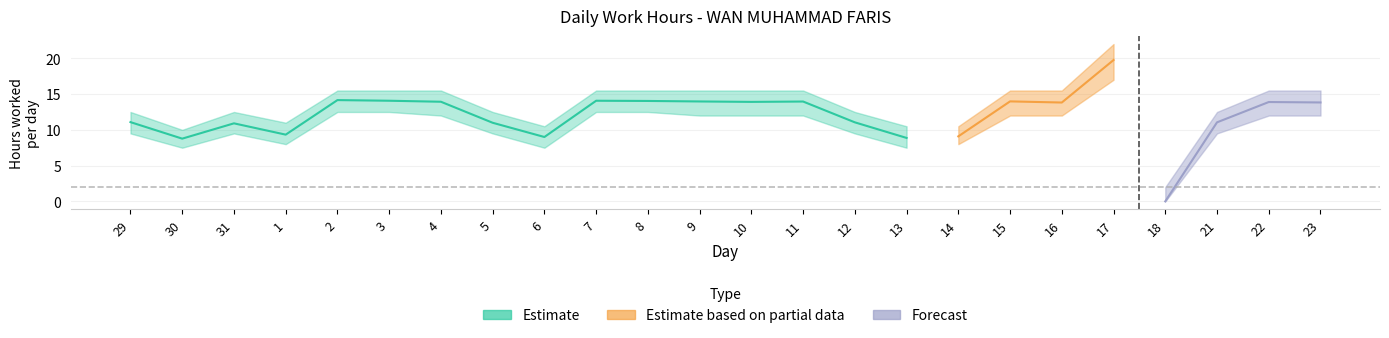

True or false: Estimate_low and Estimate cross at least once.

False